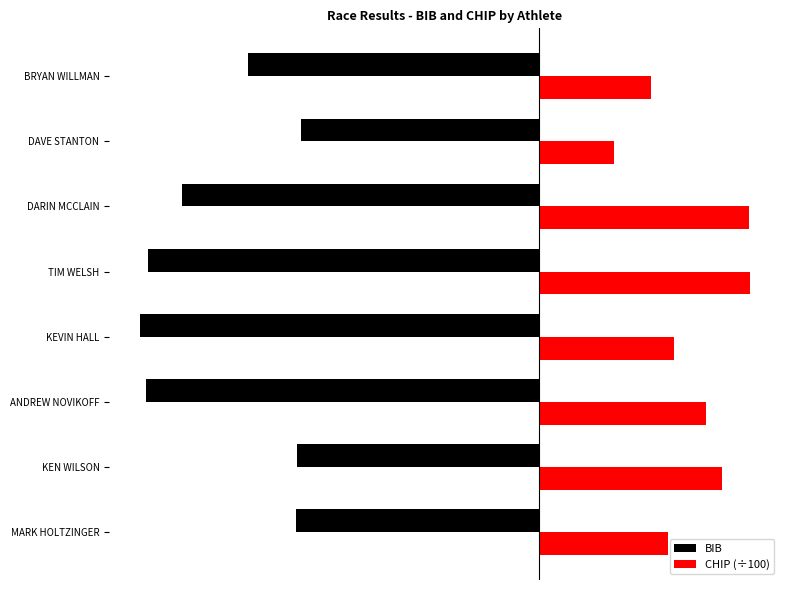

What are all the series names shown in the legend?

BIB, CHIP (÷100)